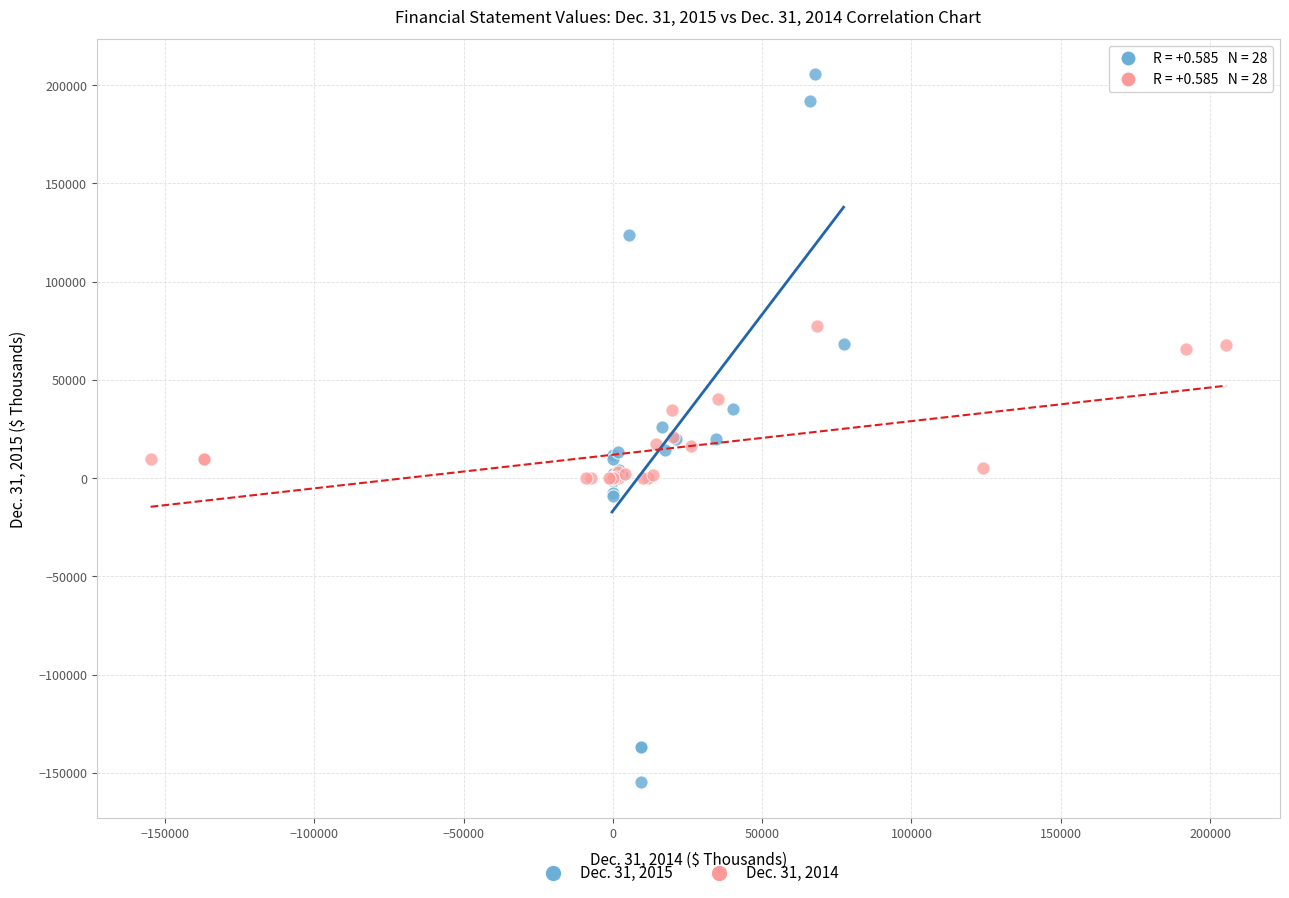

Which series contains the highest Y value?

Dec. 31, 2015